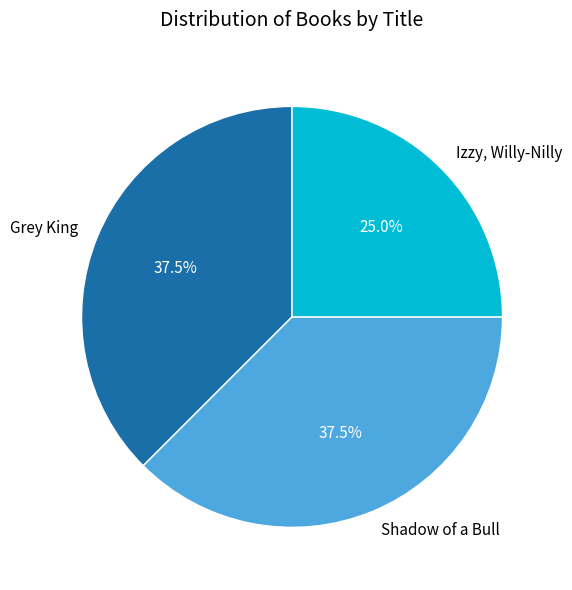

What is the ratio of the value at Shadow of a Bull to the value at Izzy, Willy-Nilly?

1.5